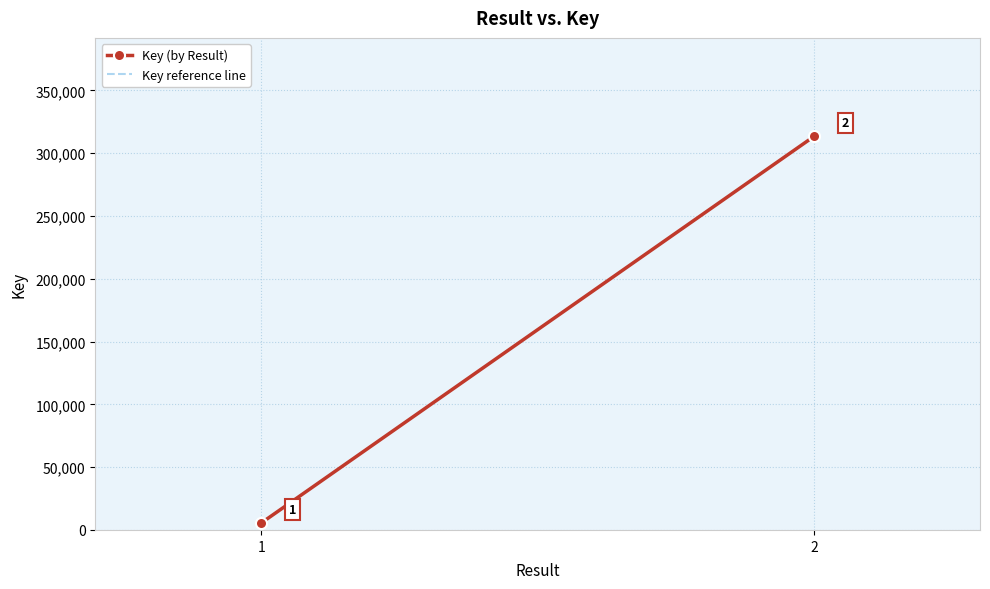

Between 1 and 2, which series saw the biggest shift?

Key (by Result)